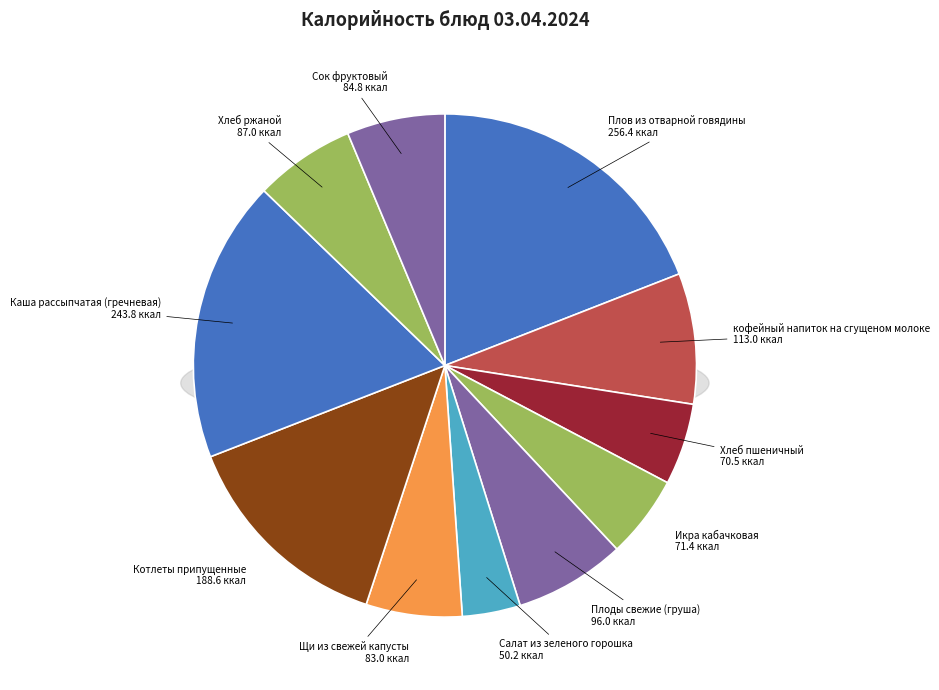

Approximately how many times larger is the value at Хлеб ржаной compared to Салат из зеленого горошка?

1.7